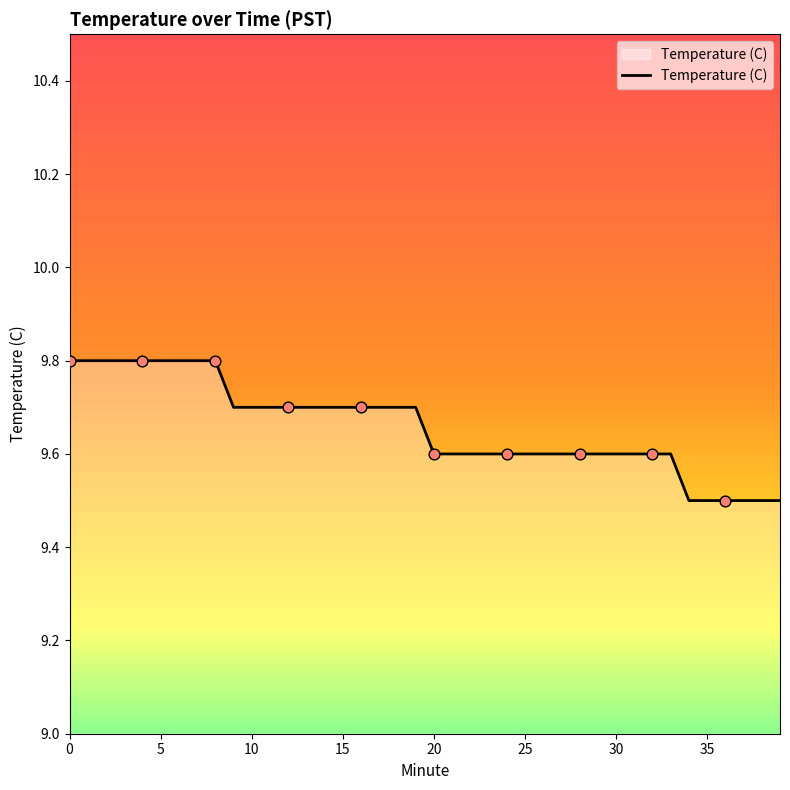

What is the maximum value shown in the chart?

9.8